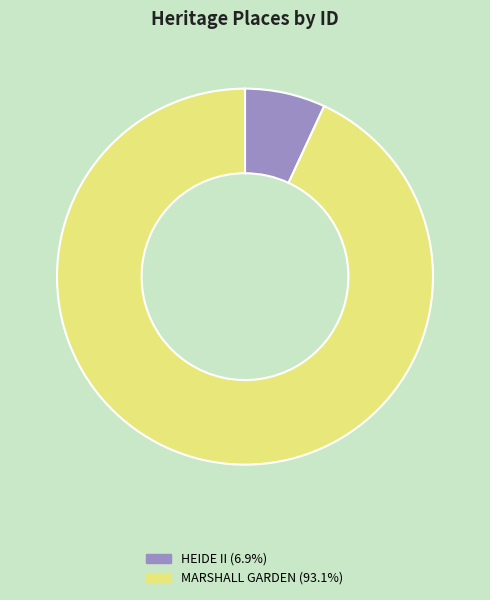

Which category has the biggest portion of the pie?

MARSHALL GARDEN